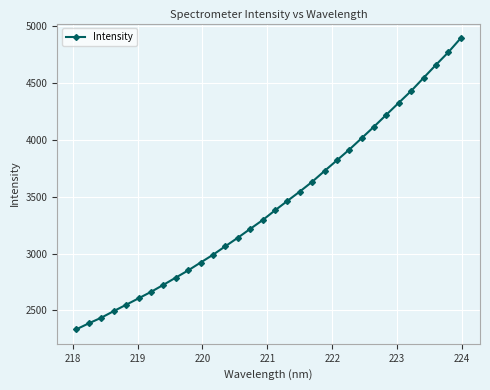

What is the difference between the maximum and second lowest values?

2509.5